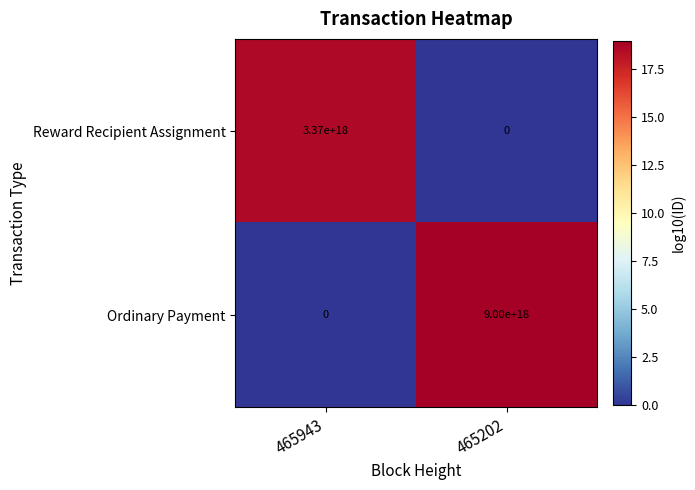

Is the value of Reward Recipient Assignment at 465943 greater than the value of Ordinary Payment at 465202?

No